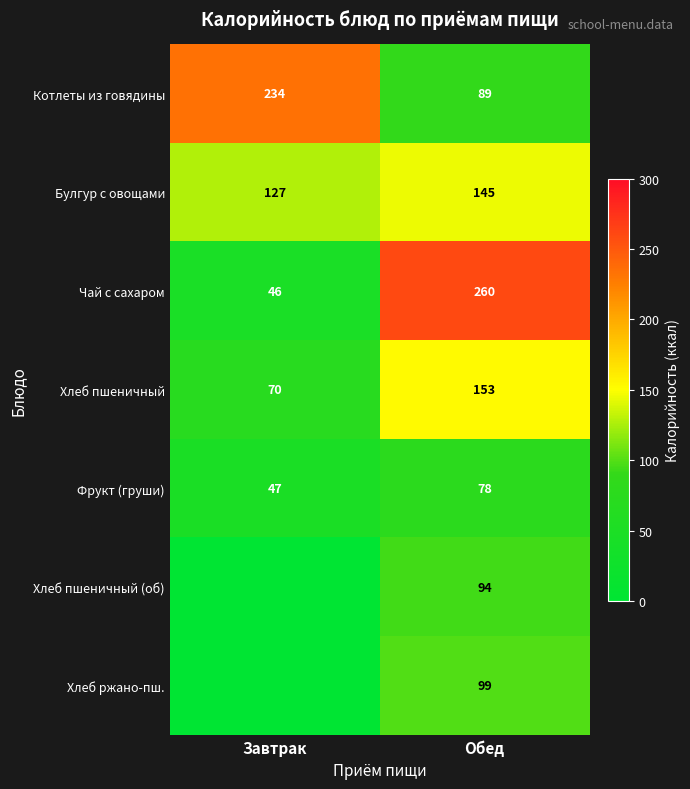

What is the difference between the Чай с сахаром values at Завтрак and Обед?

214